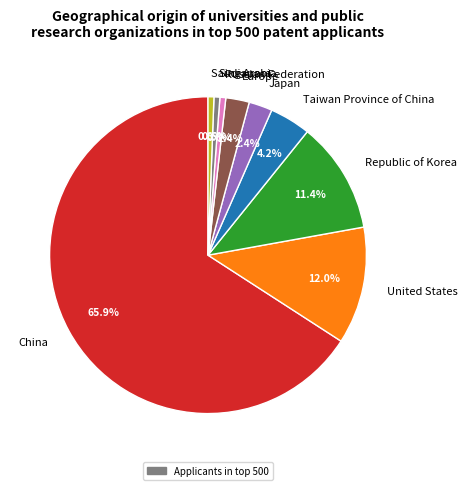

Does China account for over 50% of the chart?

Yes